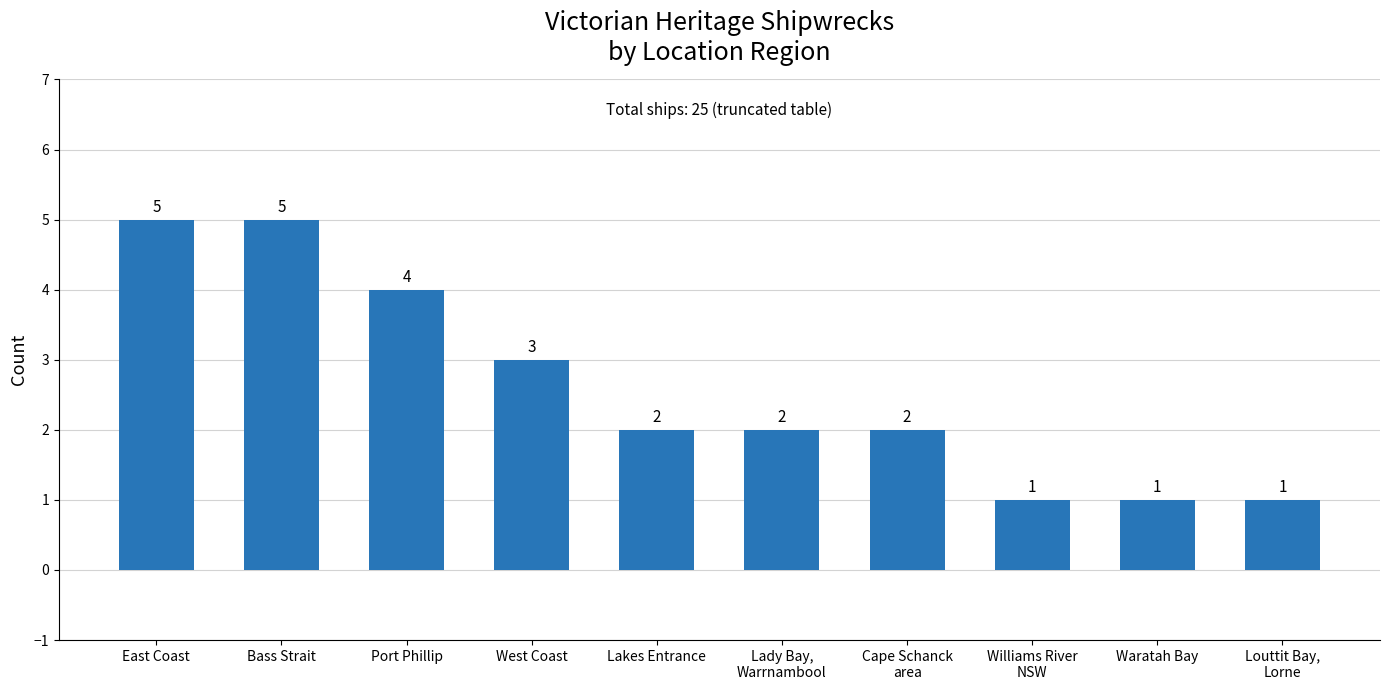

The chart shows a value of 2 at Port Phillip. True or false?

False